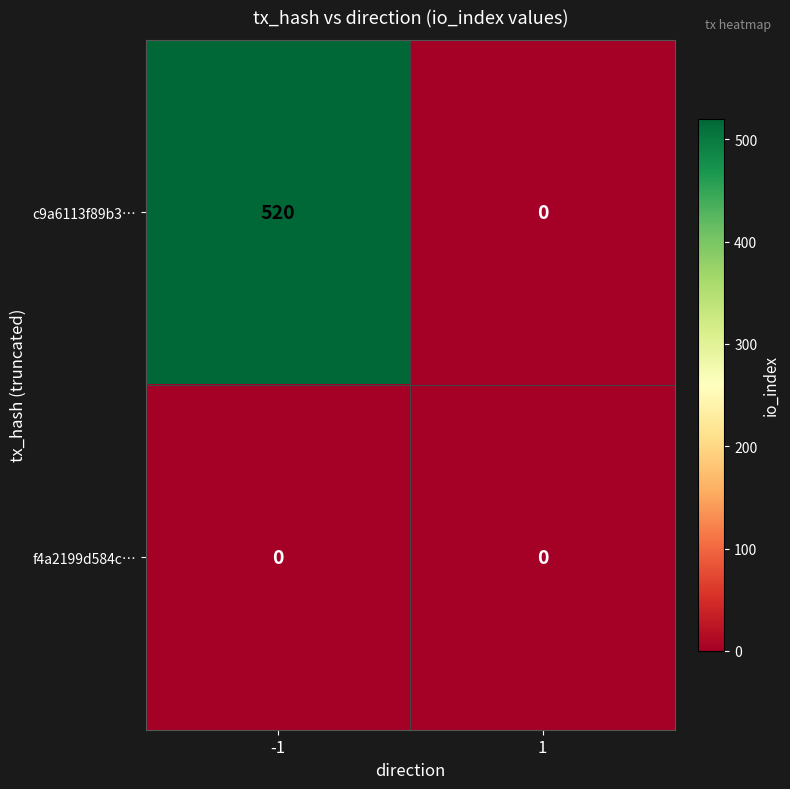

What value does the c9a6113f89b3… series have at -1?

520